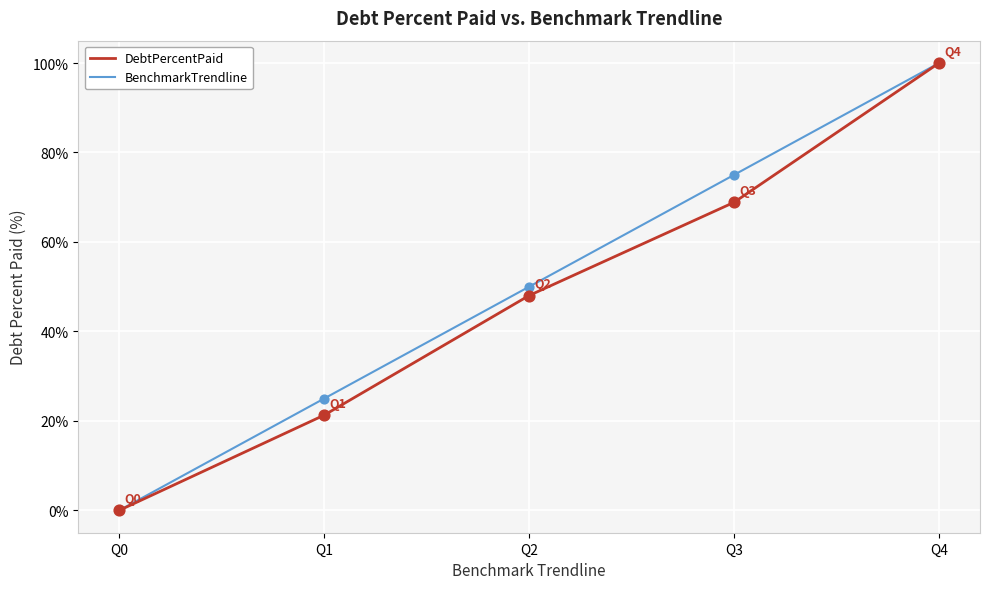

Between Q2 and Q3, which series saw the biggest shift?

BenchmarkTrendline